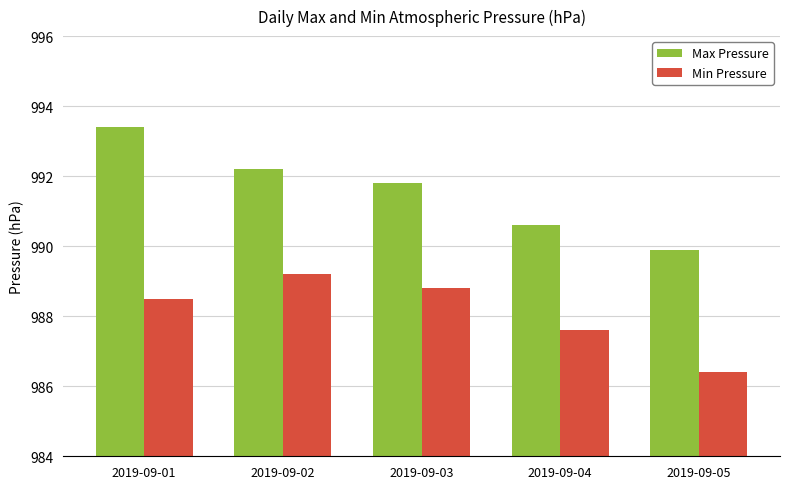

How many data points in Min Pressure are above 988?

3